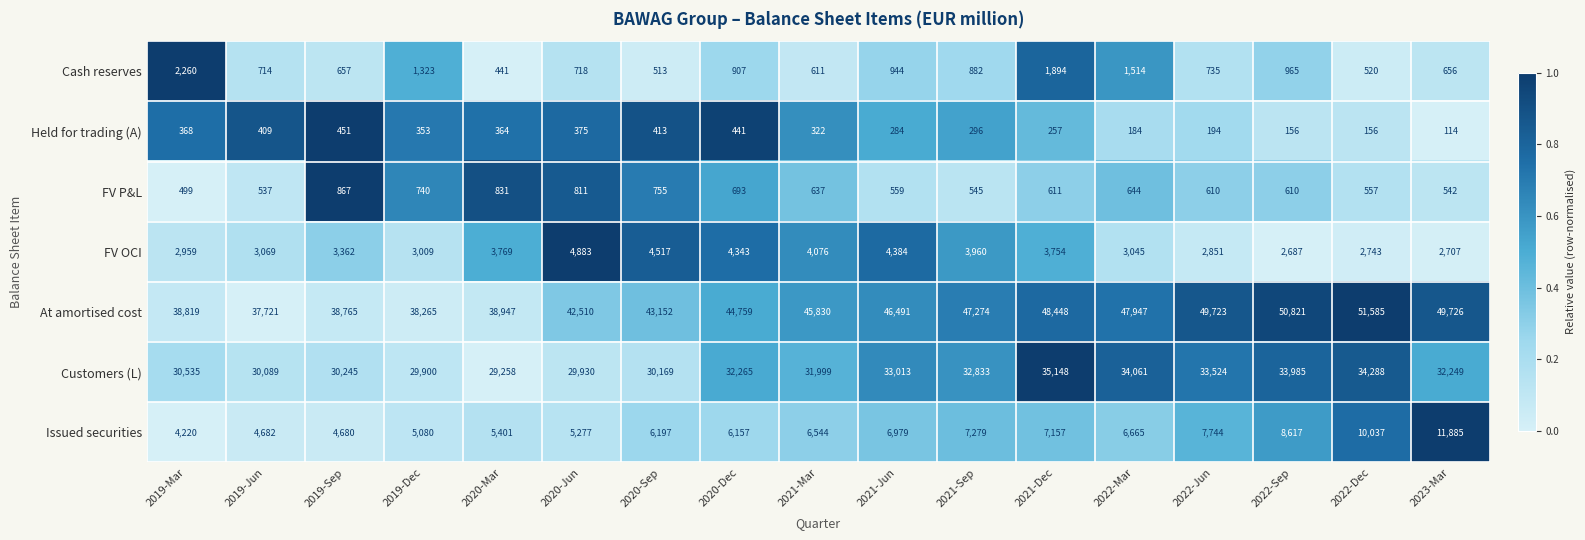

What is the total value across all series at 2021-Dec?

97269